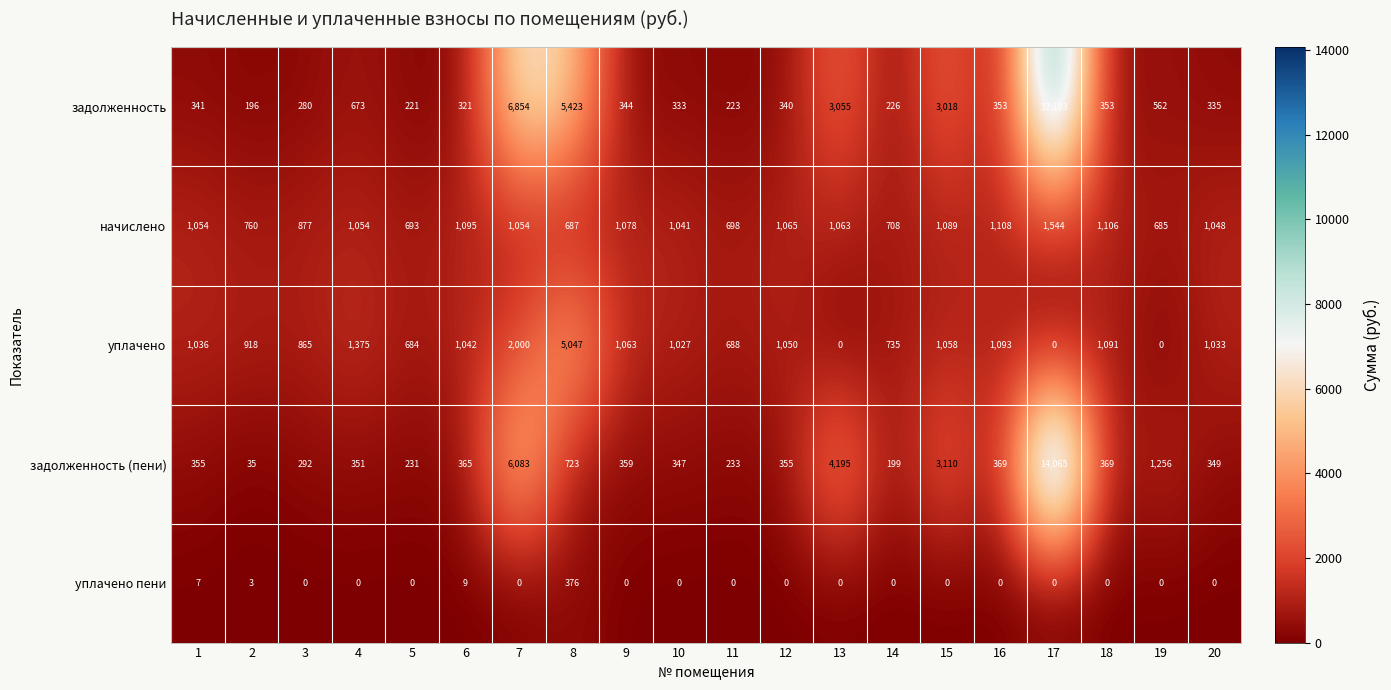

Which series changed the most between 2 and 9?

задолженность (пени)